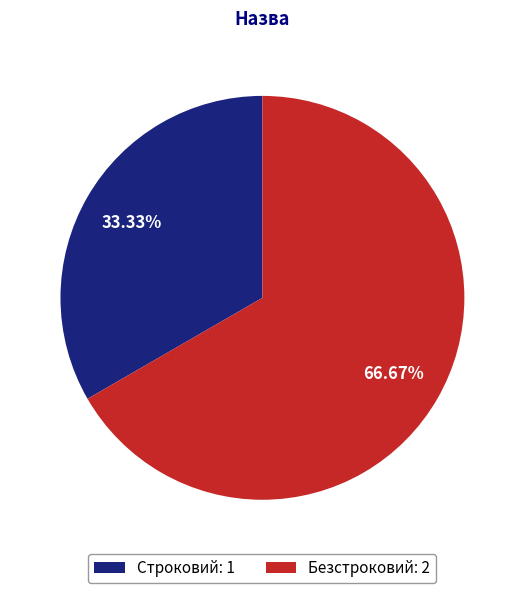

Which slice is the largest?

Безстроковий